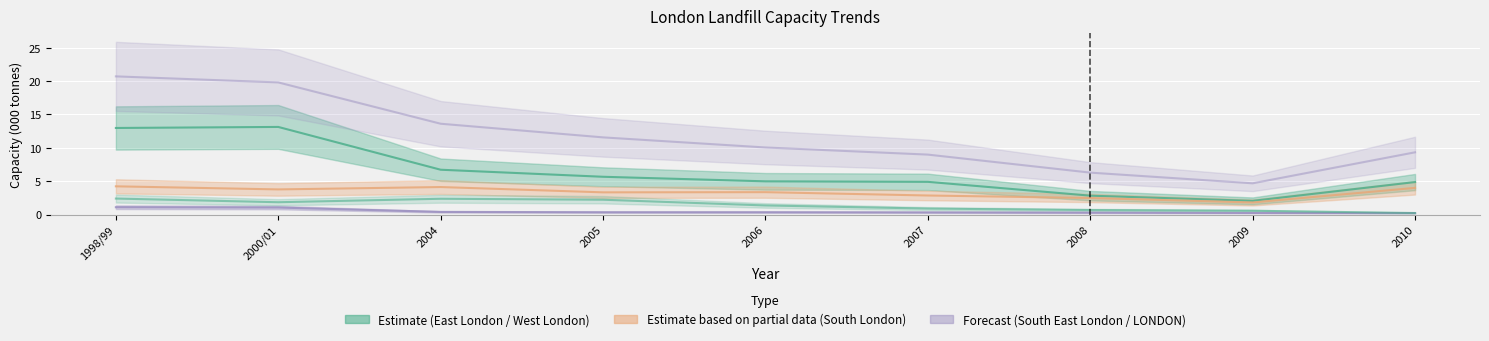

What is the value of the East London Waste Authority point at the 1st from the left?

13.0